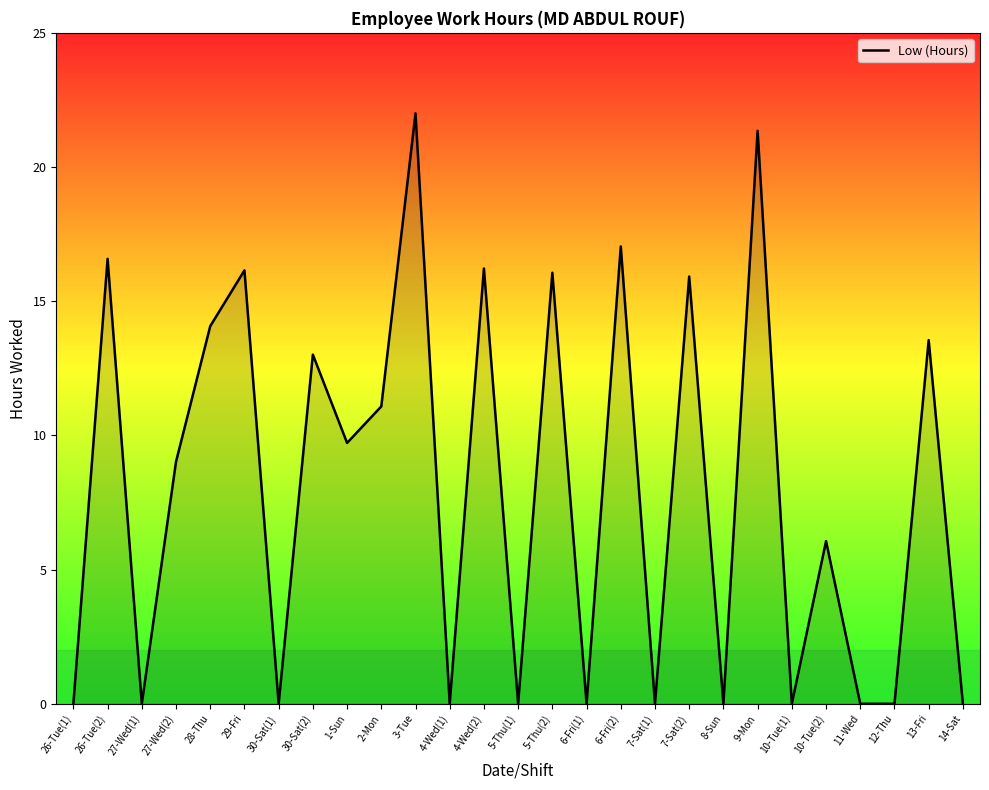

Where does the data first go above 9?

26-Tue(2)